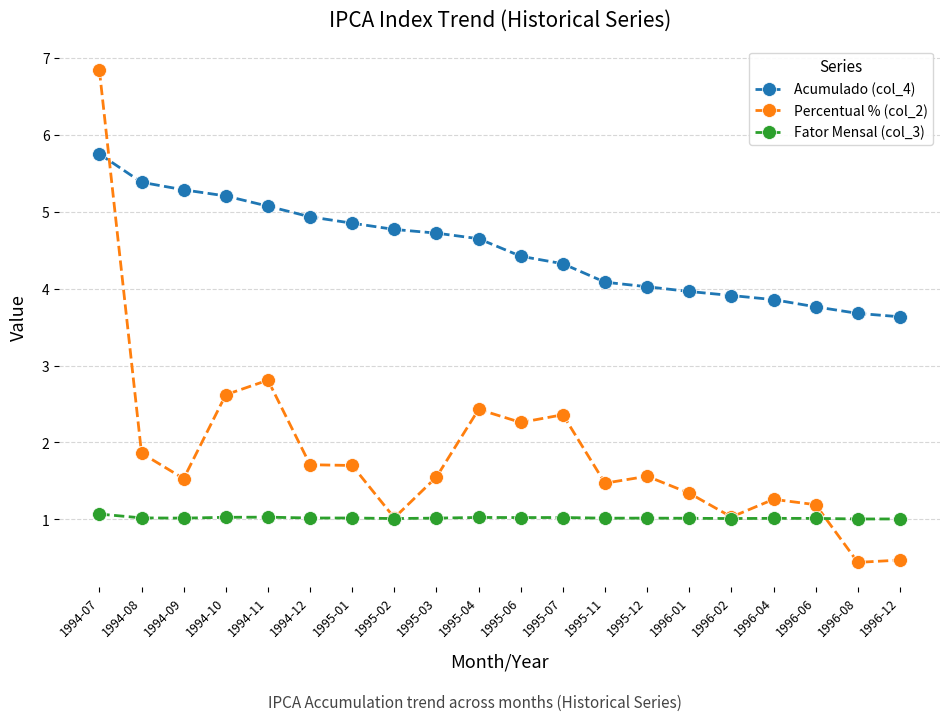

Between which two adjacent categories do Acumulado (col_4) and Percentual % (col_2) first intersect?

1994-07 and 1994-08